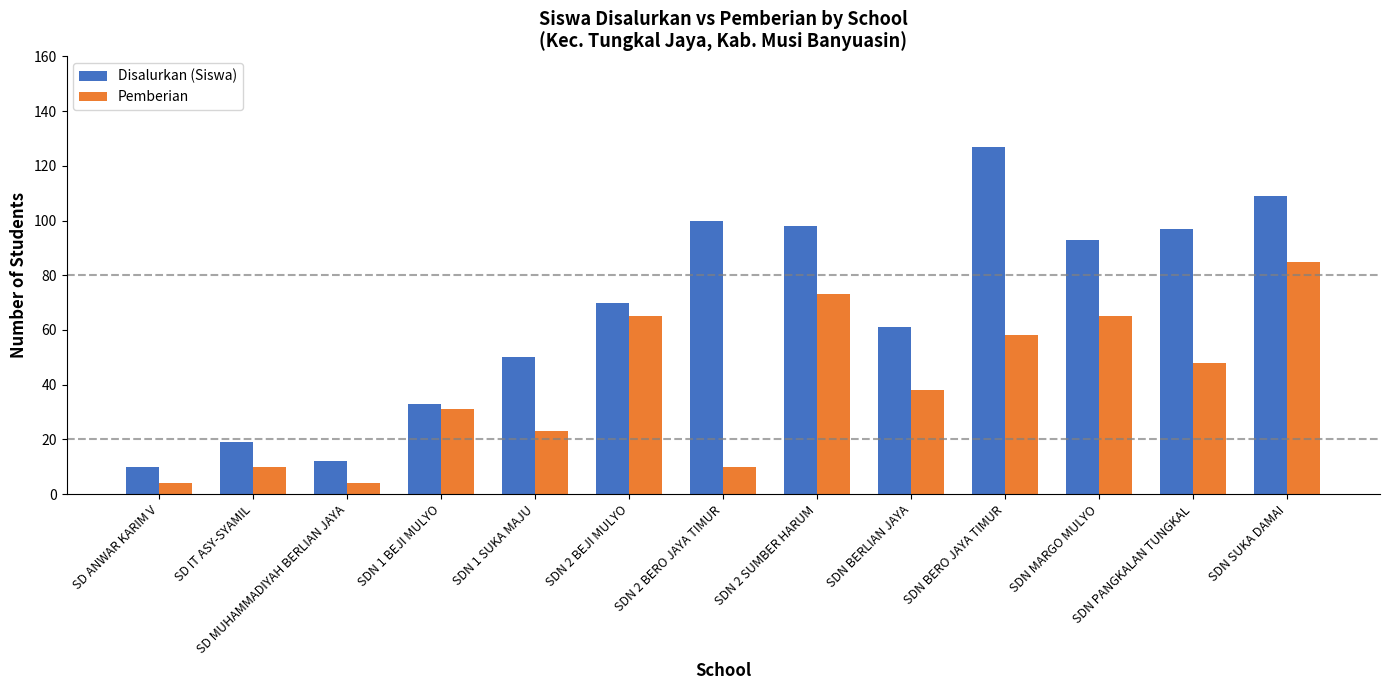

Reading right to left, what are all the values shown in this chart?

Disalurkan (Siswa): 109	97	93	127	61	98	100	70	50	33	12	19	10
Pemberian: 85	48	65	58	38	73	10	65	23	31	4	10	4